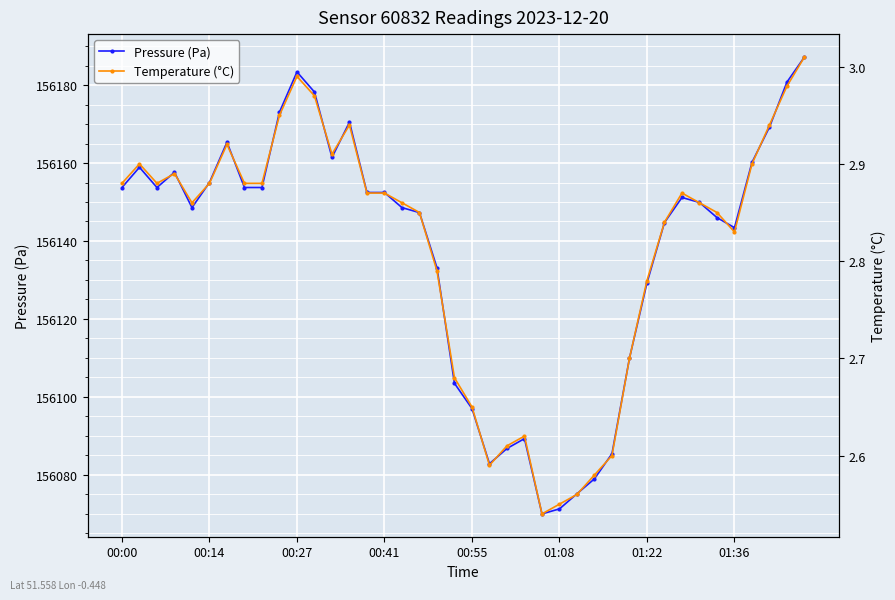

What is the lowest value of the Pressure (Pa) series?

156070.0